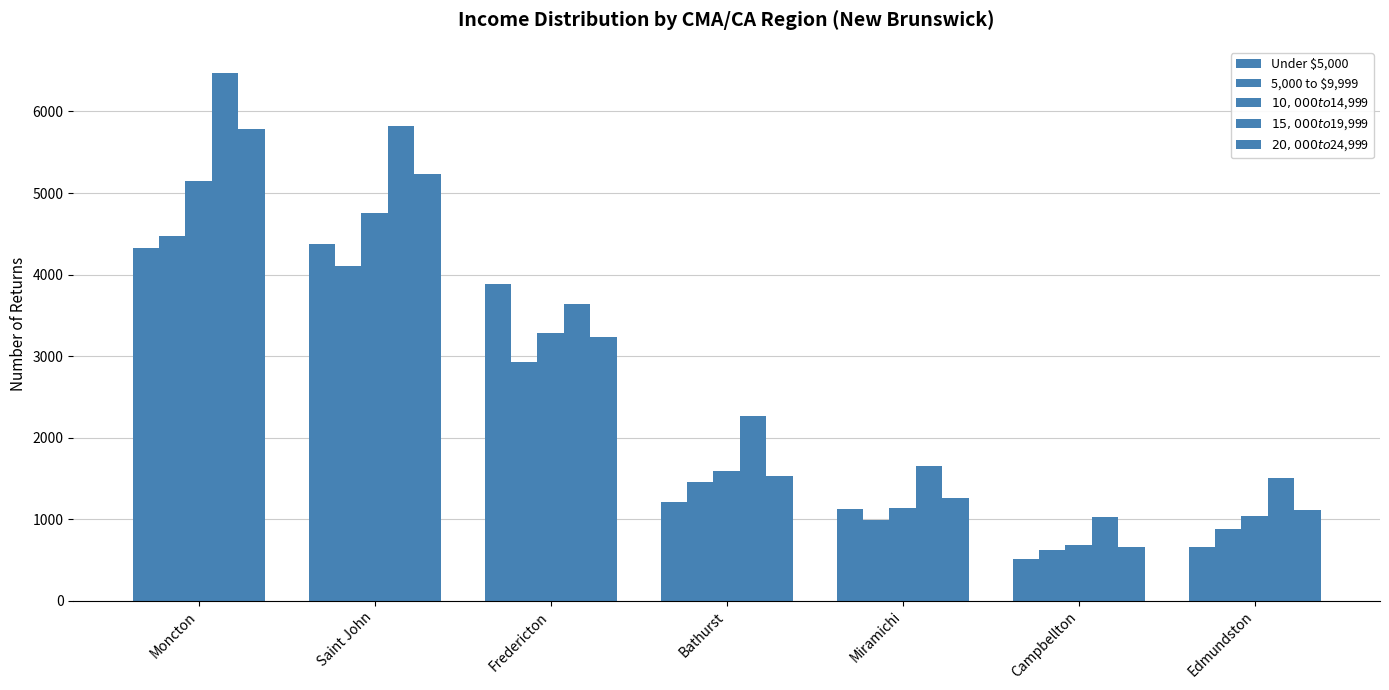

What position from the left is Saint John?

2